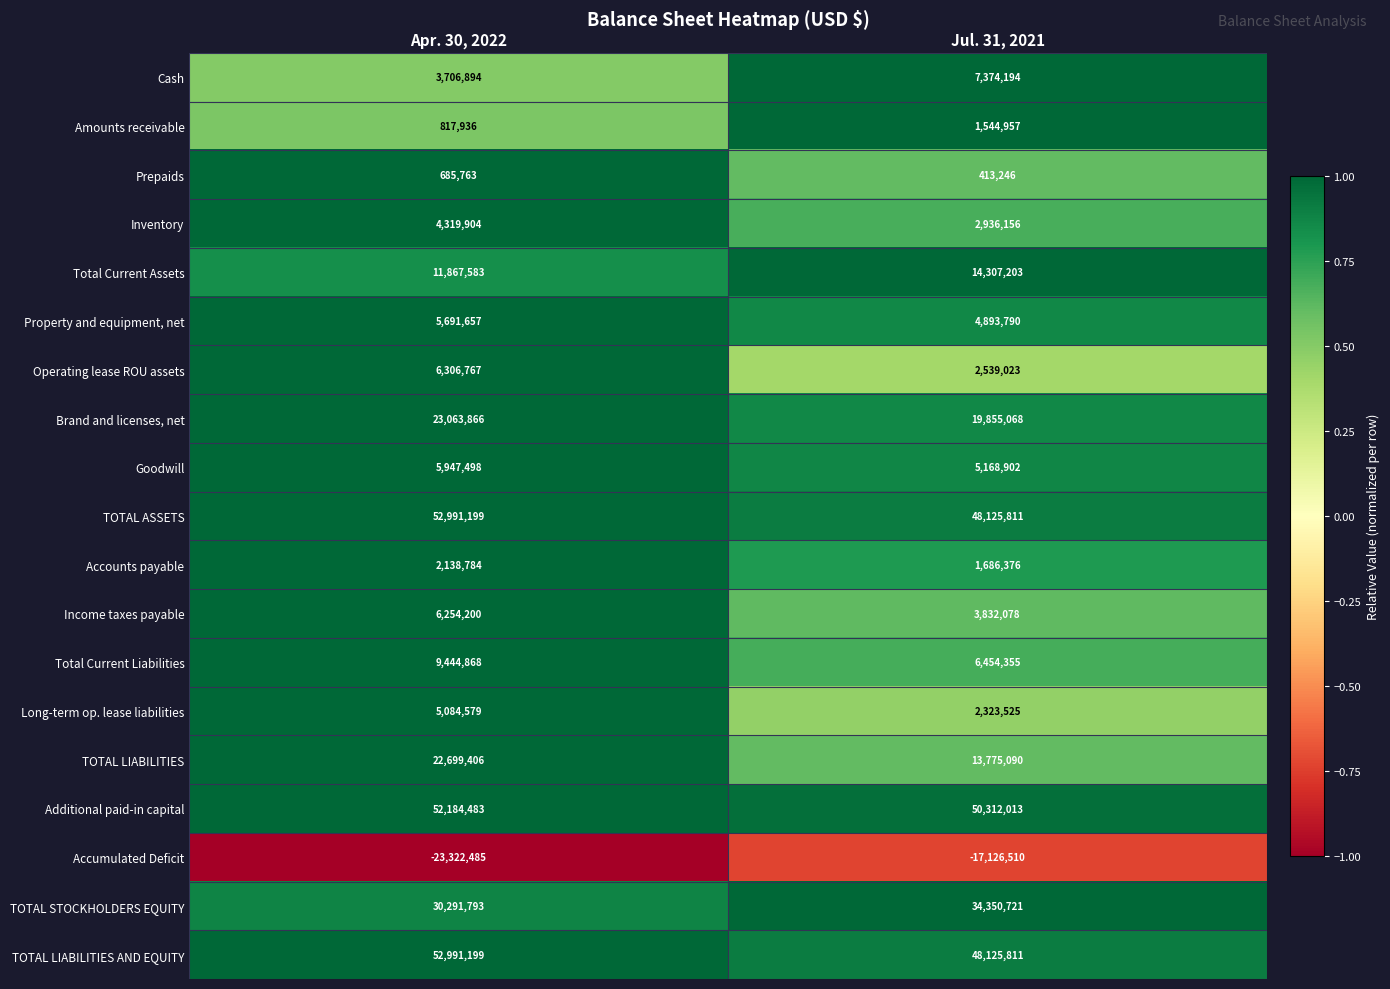

At which category is the sum across all series the highest?

Apr. 30, 2022